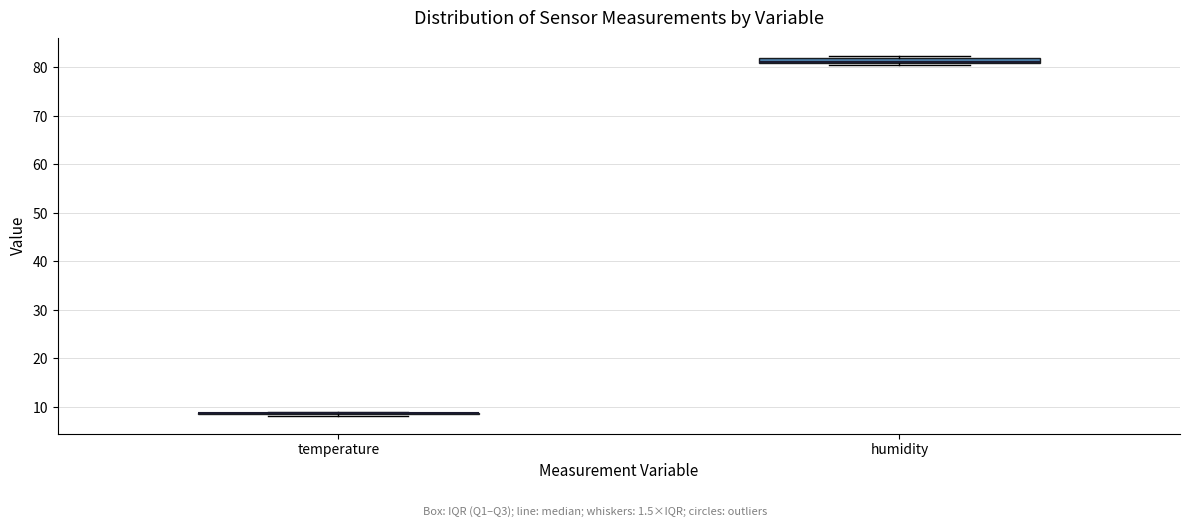

Where is the upper edge of the box for humidity on the y-axis? The values are not printed on the chart, so give them approximately, as read against the axis.

82